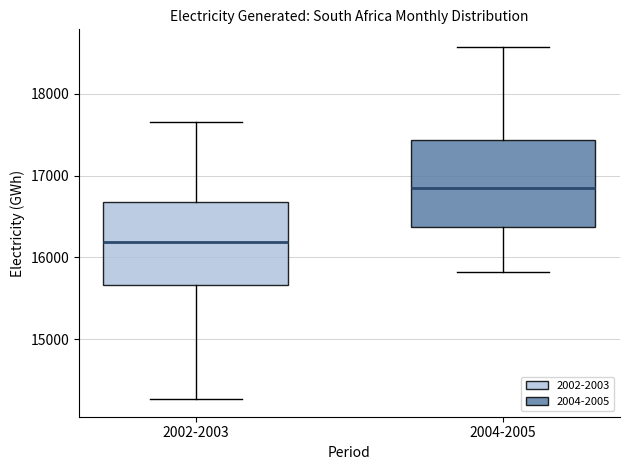

Reading left to right, transcribe this box plot: for each box, give where its median line is, the range the box spans, and where its two whiskers end, as read against the y-axis. The values are not printed on the chart, so give them approximately, as read against the axis.

2002-2003: median 16200, box 15700 to 16700, whiskers 14300 to 17600
2004-2005: median 16800, box 16400 to 17400, whiskers 15800 to 18600